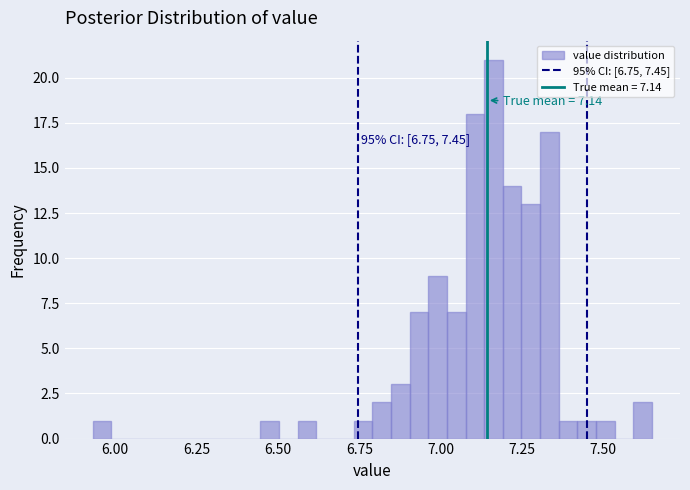

Read against the x-axis, roughly where is the centre of the tallest bar?

7.15